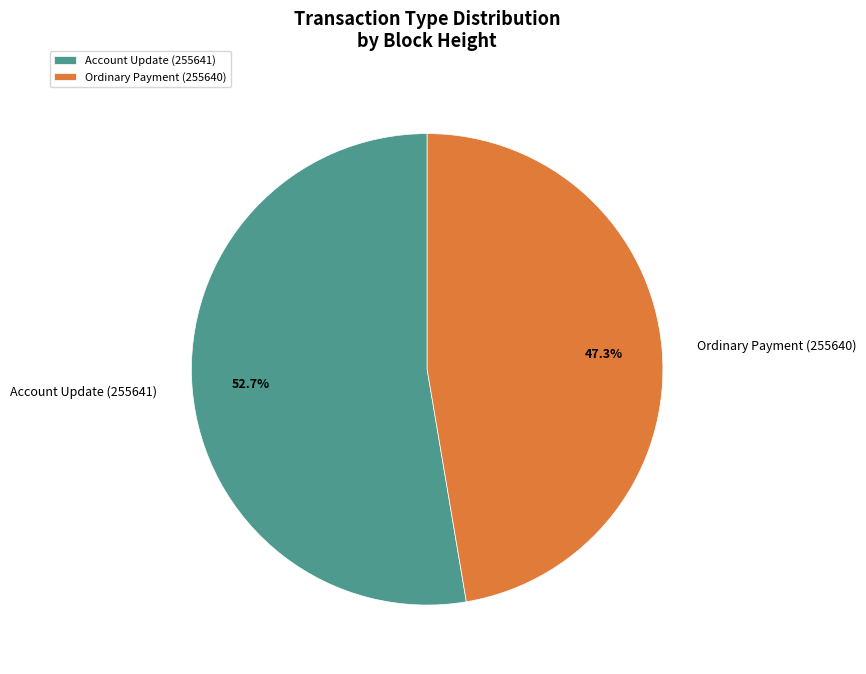

To the nearest percent, what is the difference between the largest and smallest slice percentages?

5%